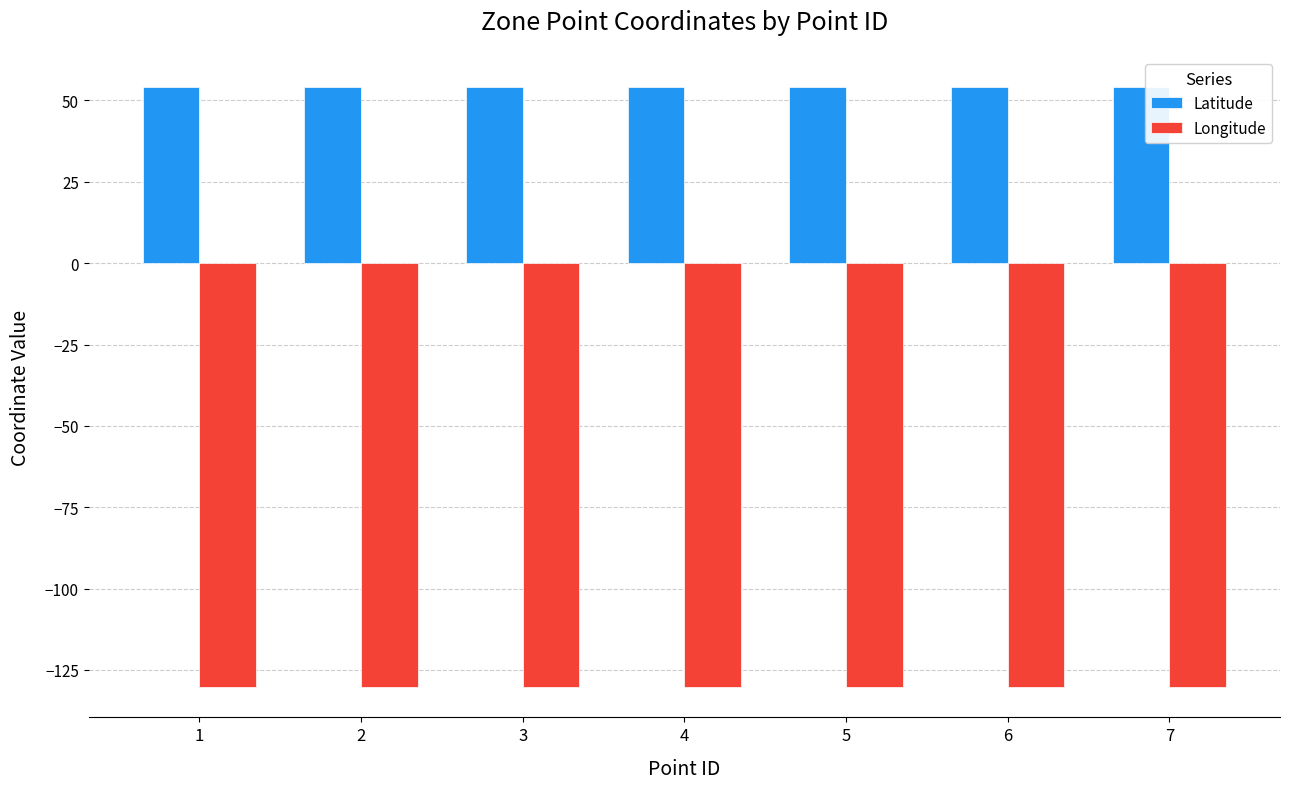

Rank the series at 2 from highest to lowest value.

Latitude, Longitude